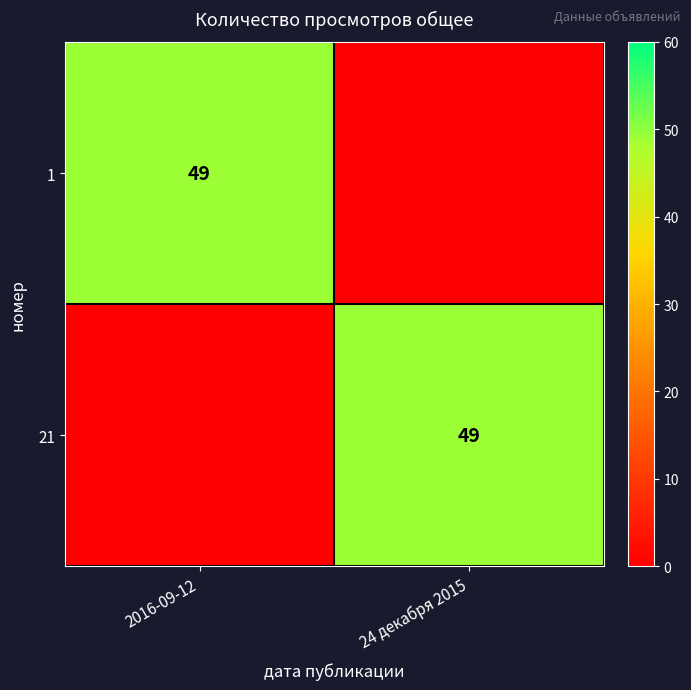

True or false: 1 has a value of 49 at 2016-09-12.

True